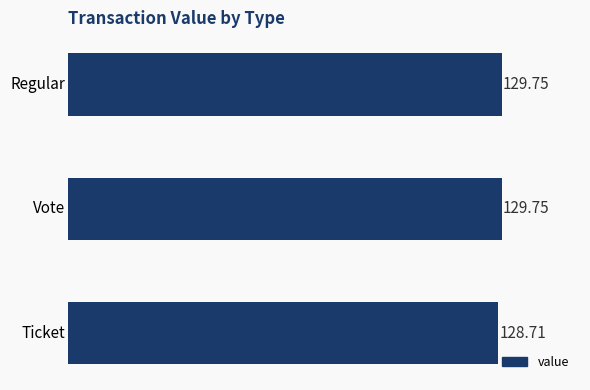

What is the greatest value displayed?

129.7